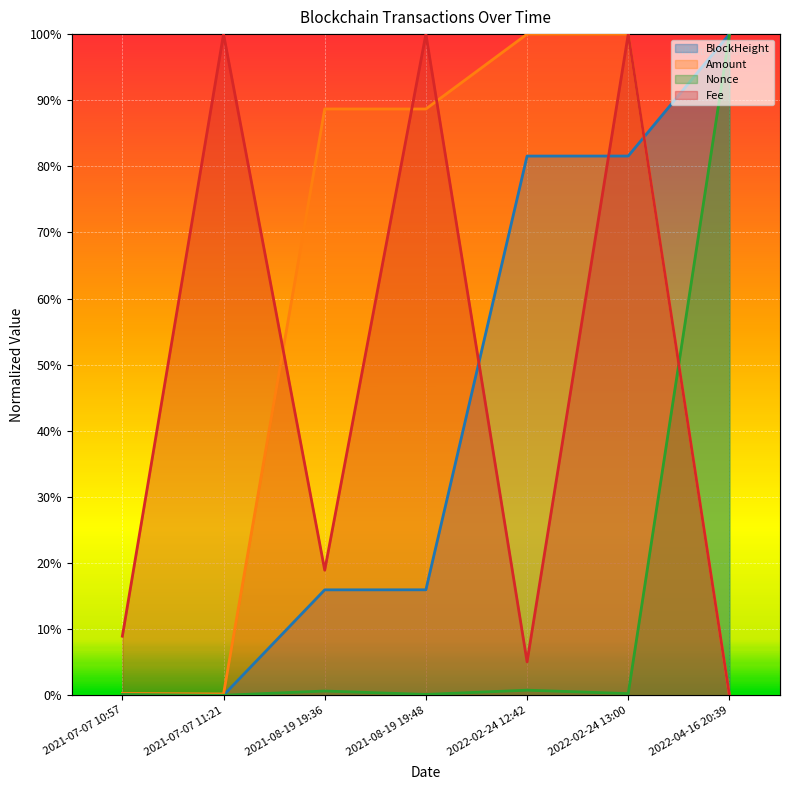

What position from the left is 2021-07-07 11:21?

2